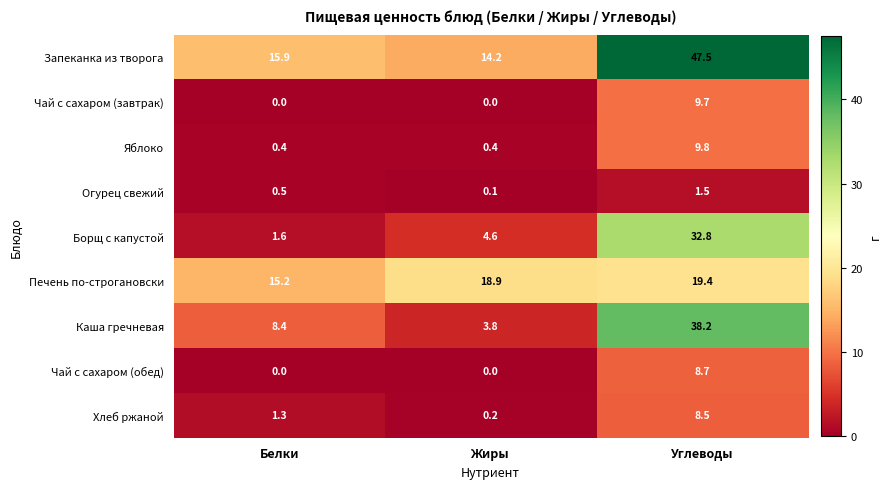

The value of Хлеб ржаной at Жиры is 0.2. True or false?

True